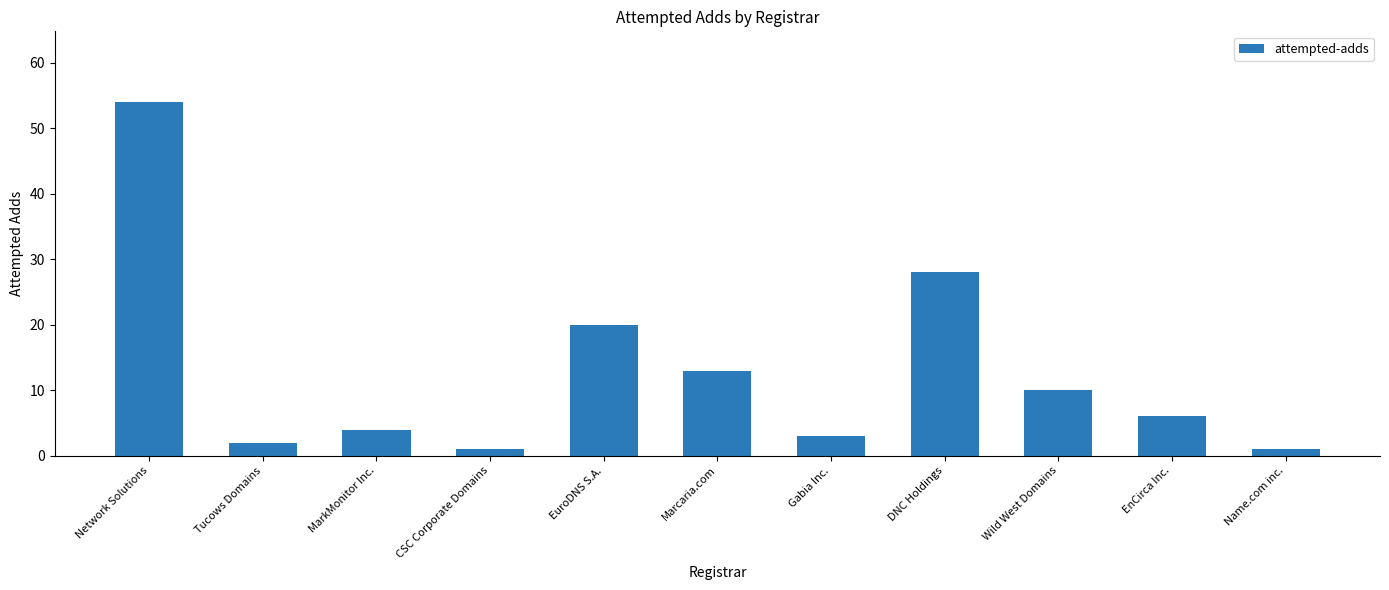

Approximately how many times larger is the value at MarkMonitor Inc. compared to Wild West Domains?

0.4